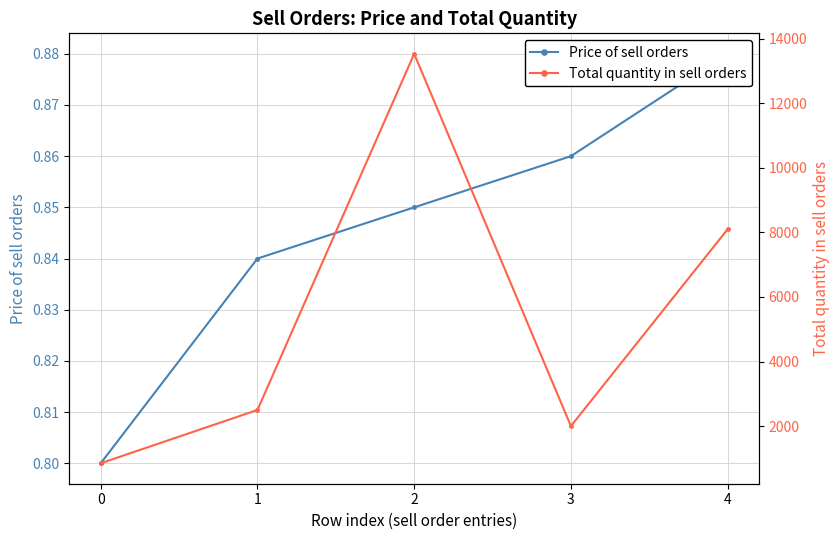

Between 1 and 2, which is larger?

2